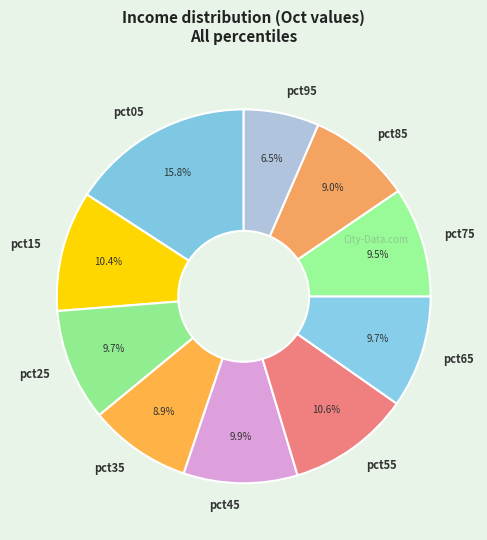

True or false: pct45 accounts for 24% of the total.

False